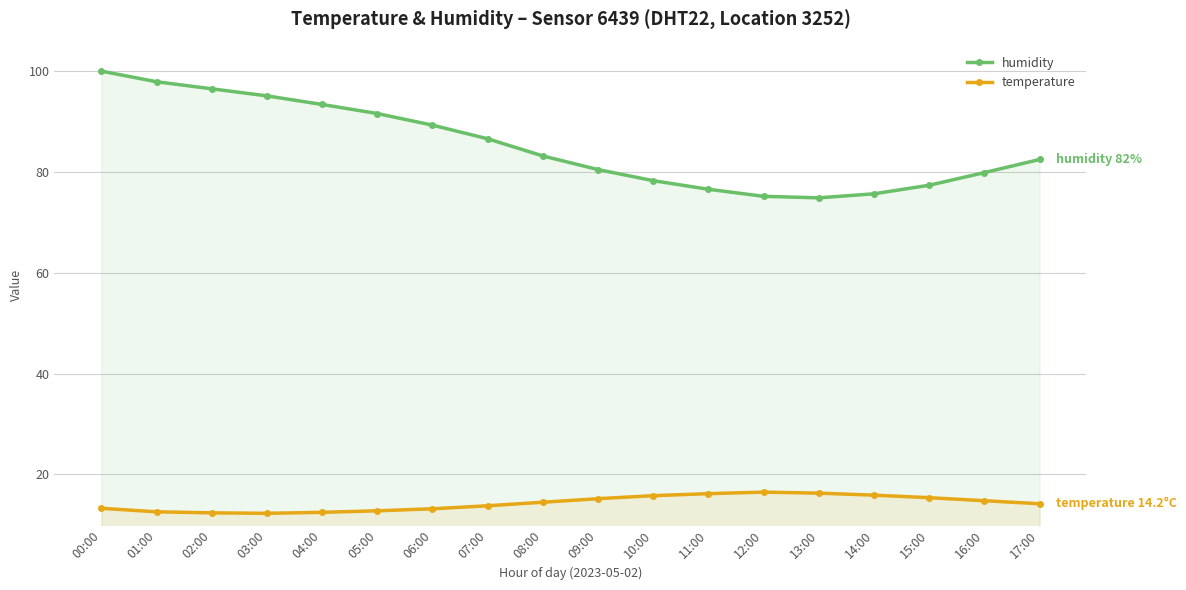

How many categories are shown in the chart?

18